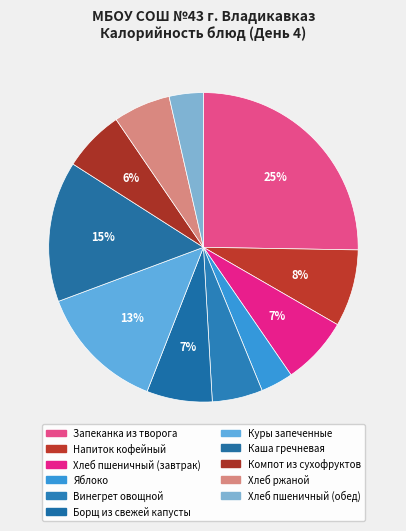

What percentage is NOT represented by Компот из сухофруктов?

93.6%